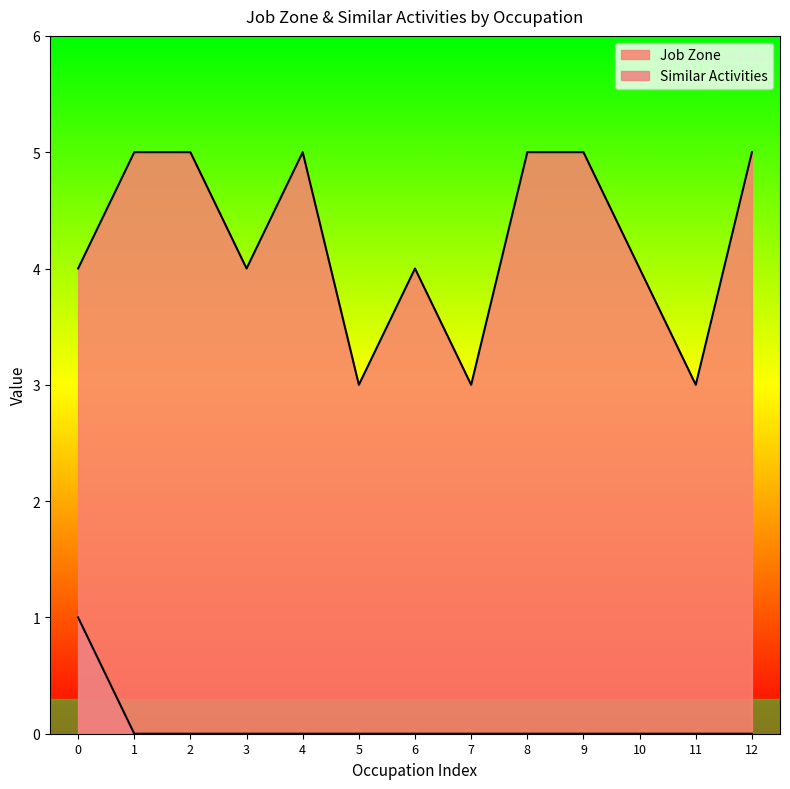

Does the chart display data point markers on the line(s)?

No